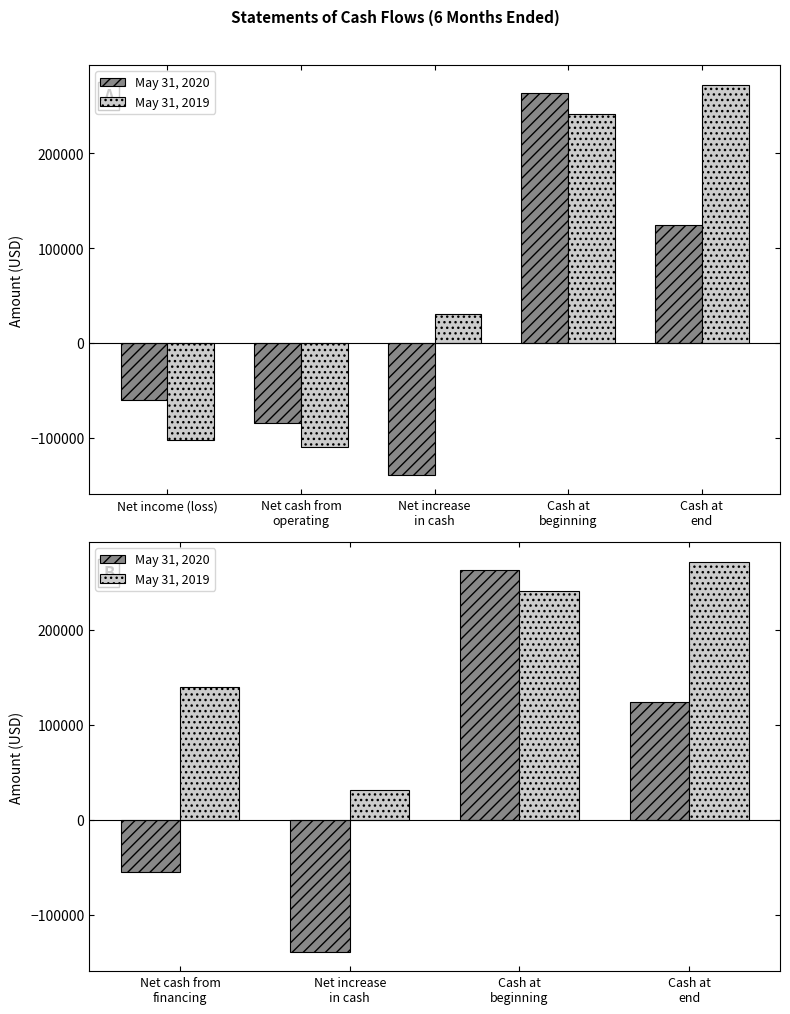

List the series in order of their peak value, highest first.

May 31, 2019, May 31, 2020